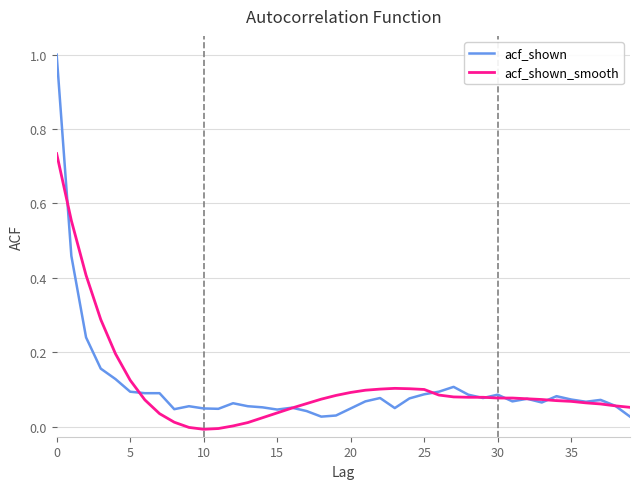

Which category has the lowest value across all series?

10